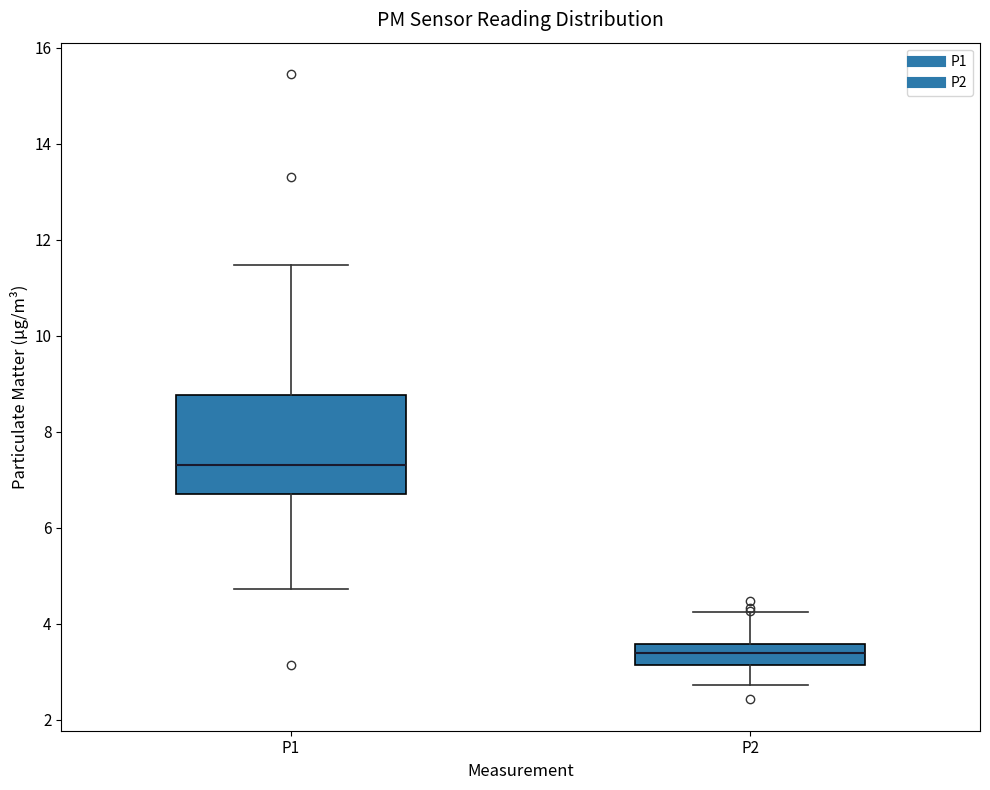

Where does the lower whisker of the box for P1 end on the y-axis? The values are not printed on the chart, so give them approximately, as read against the axis.

4.8